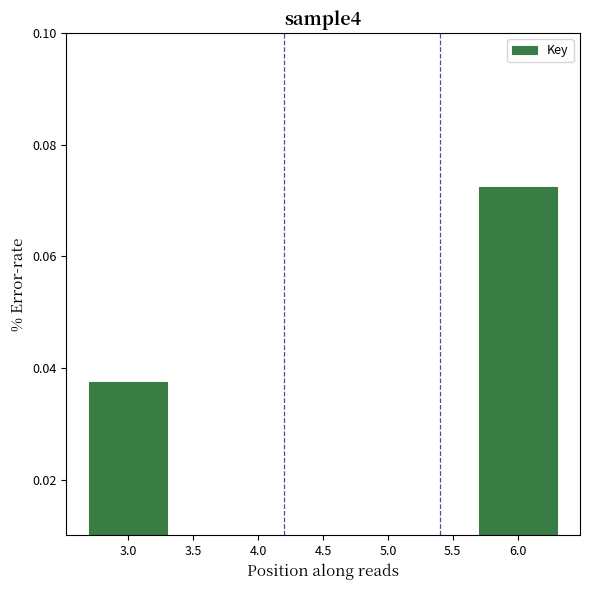

Between 3.0 and 6.0, which is larger?

6.0